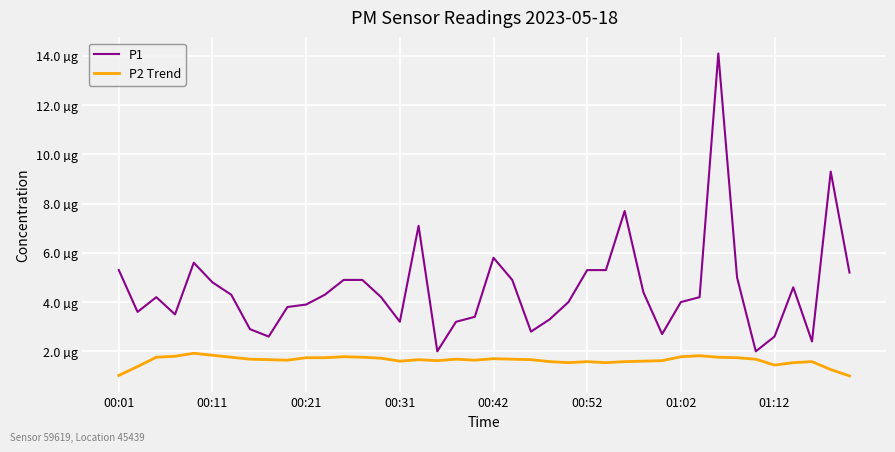

True or false: P1 and P2 Trend cross at least once.

False